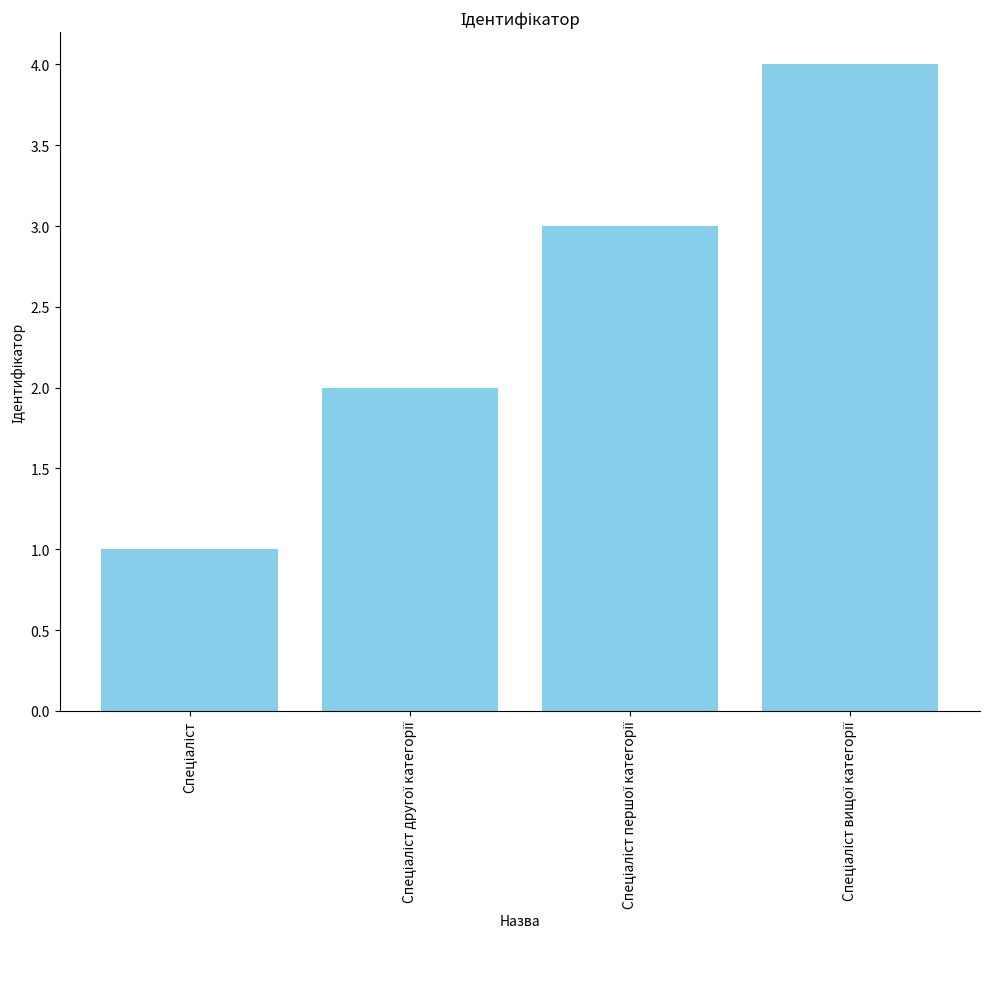

Reading left to right, list all the values displayed in this chart.

1	2	3	4